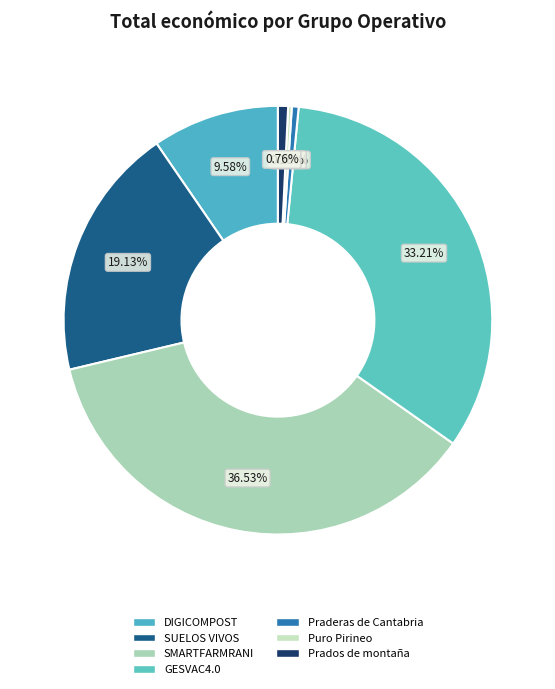

Which slice is the largest?

SMARTFARMRANI